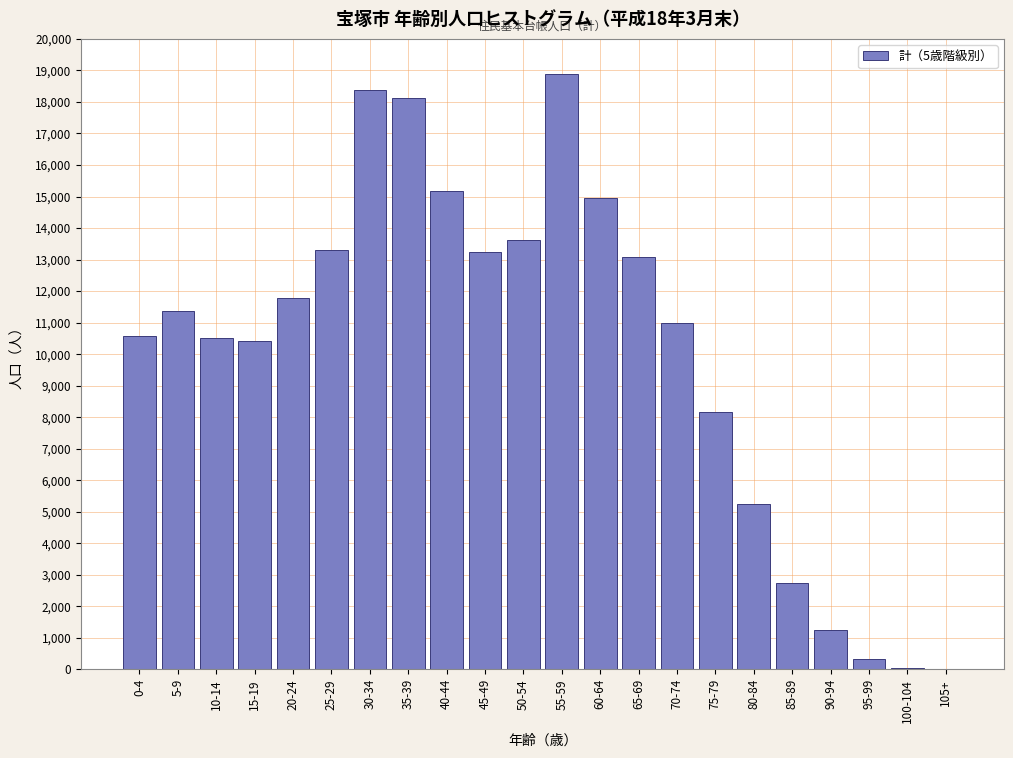

What is the change in value from 55-59 to 60-64?

-3956